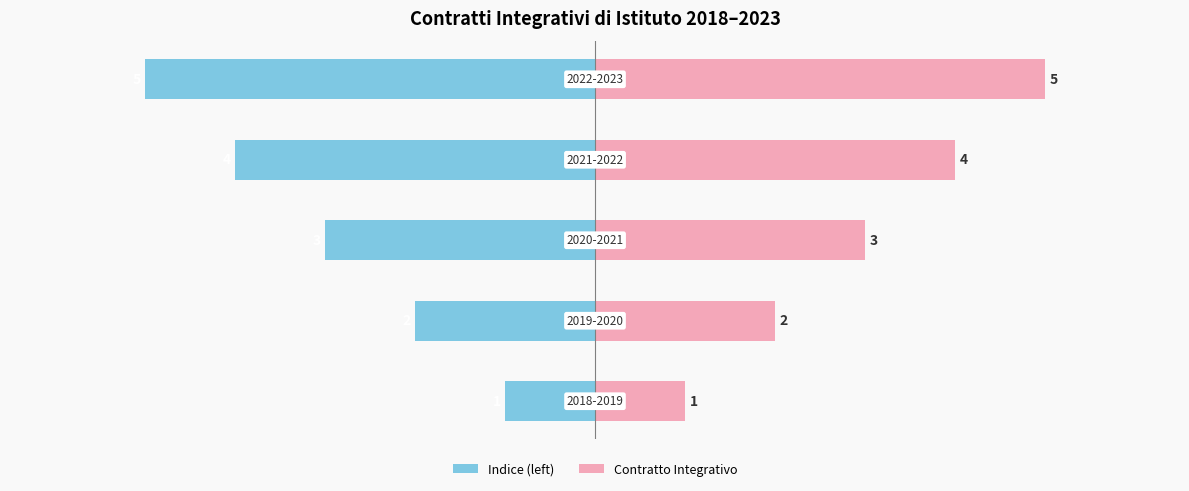

What is the minimum value shown in the chart?

-5